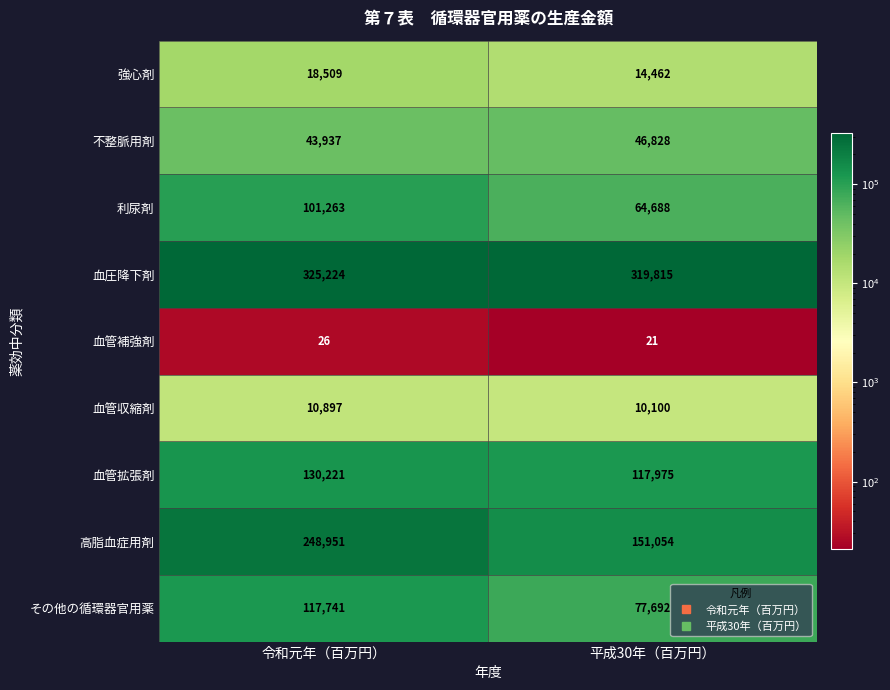

What is the average value of the 利尿剤 series?

82976